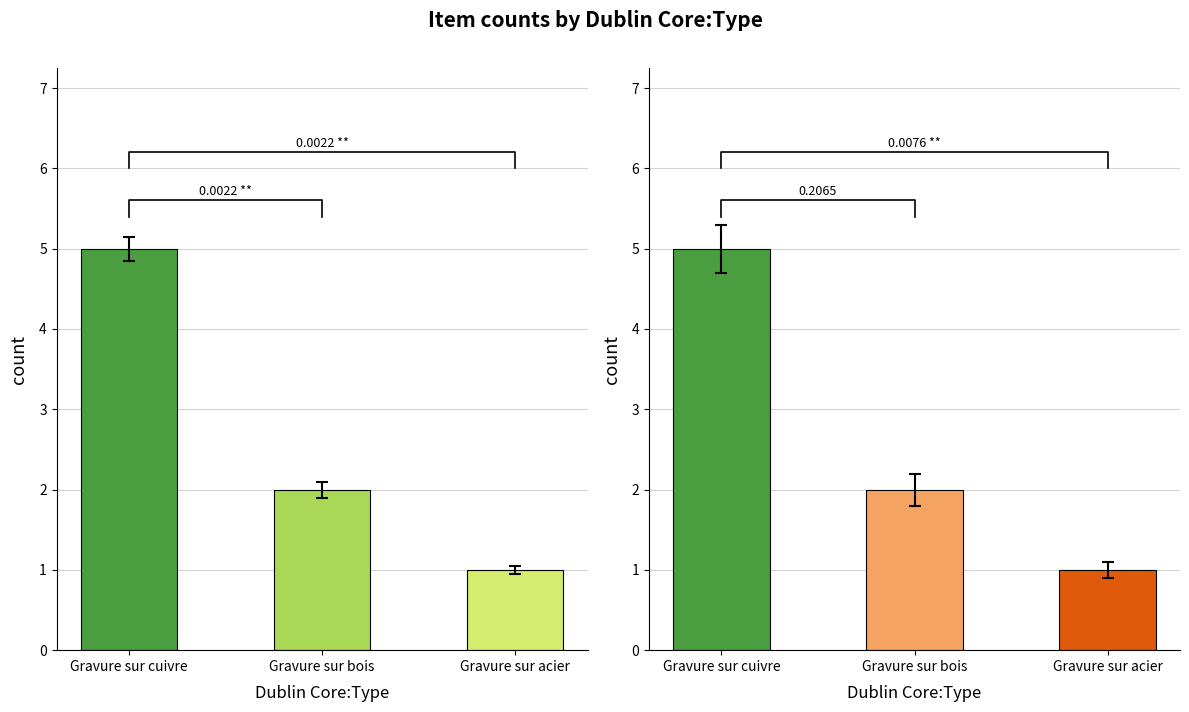

Is it true that public equals 8 at Gravure sur cuivre?

False